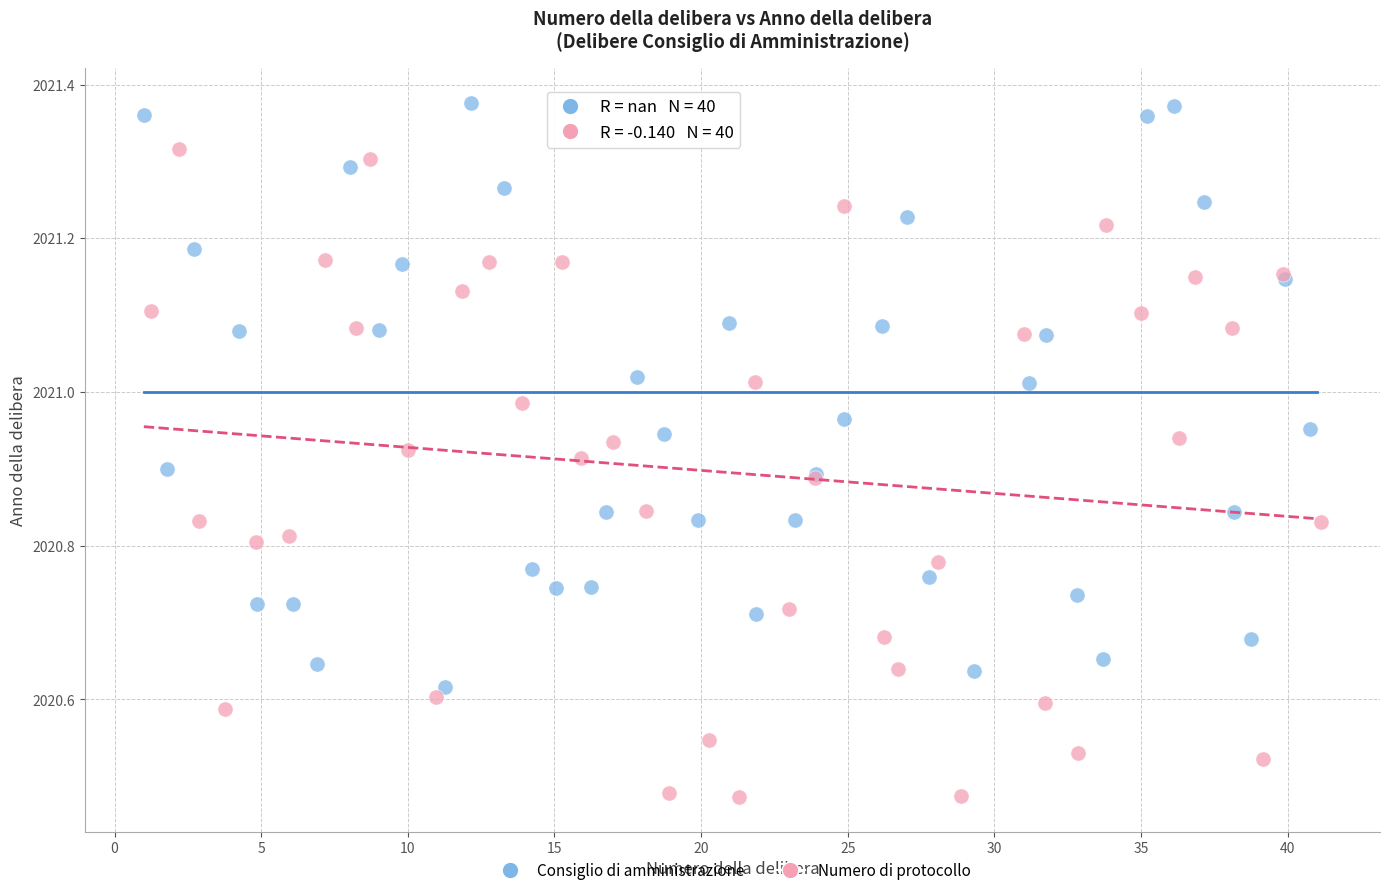

Which series contains the highest Y value?

Consiglio di amministrazione